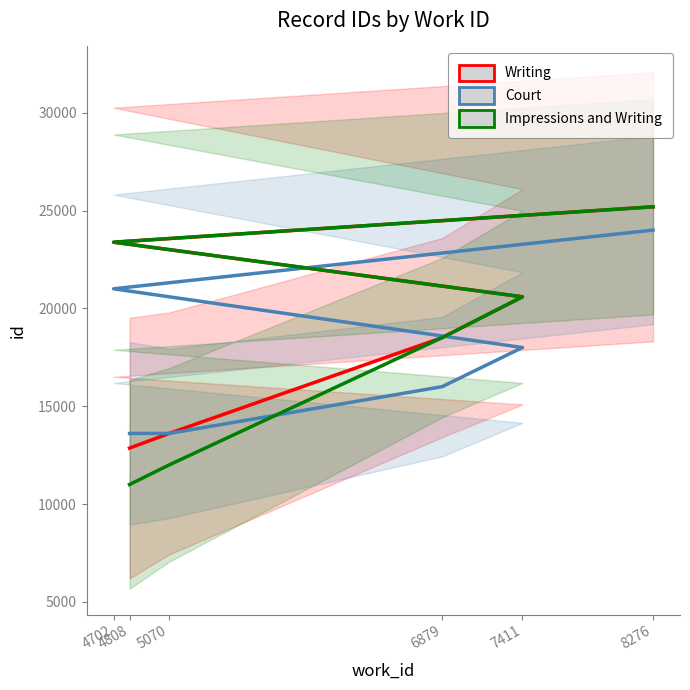

Which series changed the most between 5070 and 7411?

Impressions and Writing